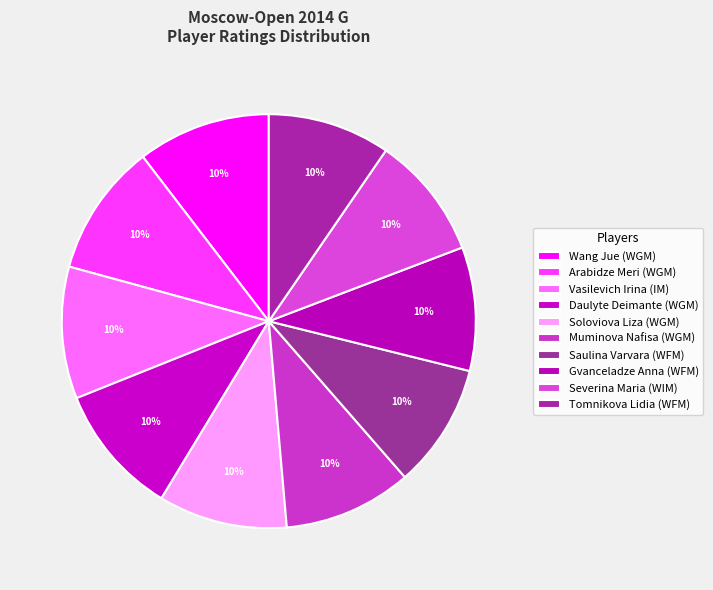

Which has a higher value, Wang Jue (WGM) or Soloviova Liza (WGM)?

Wang Jue (WGM)